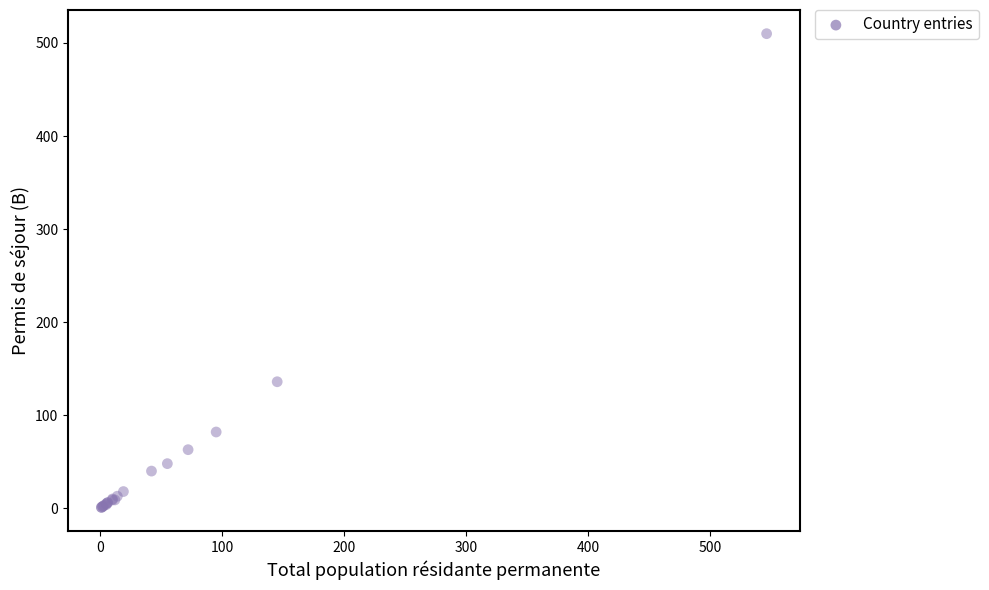

What Y value in the scatter plot is closest to 255?

136